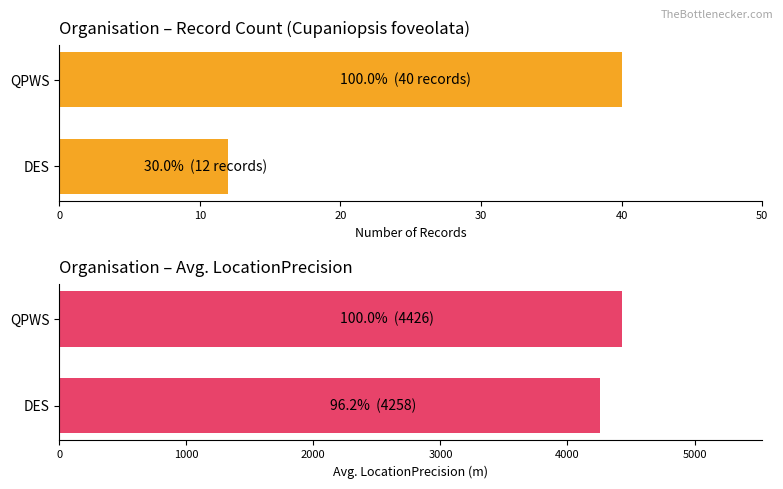

Count the Record count values in the range 12 to 40.

2